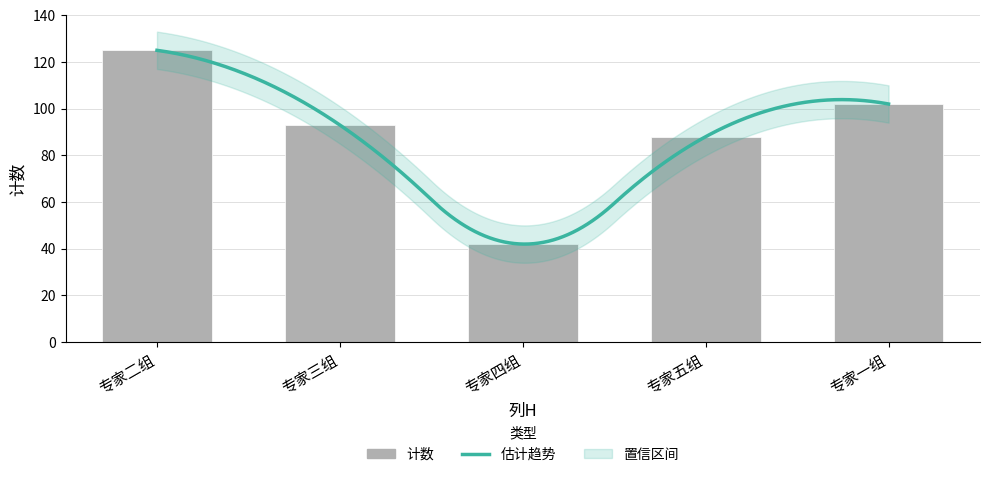

Approximately how many times larger is the value at 专家二组 compared to 专家五组?

1.4